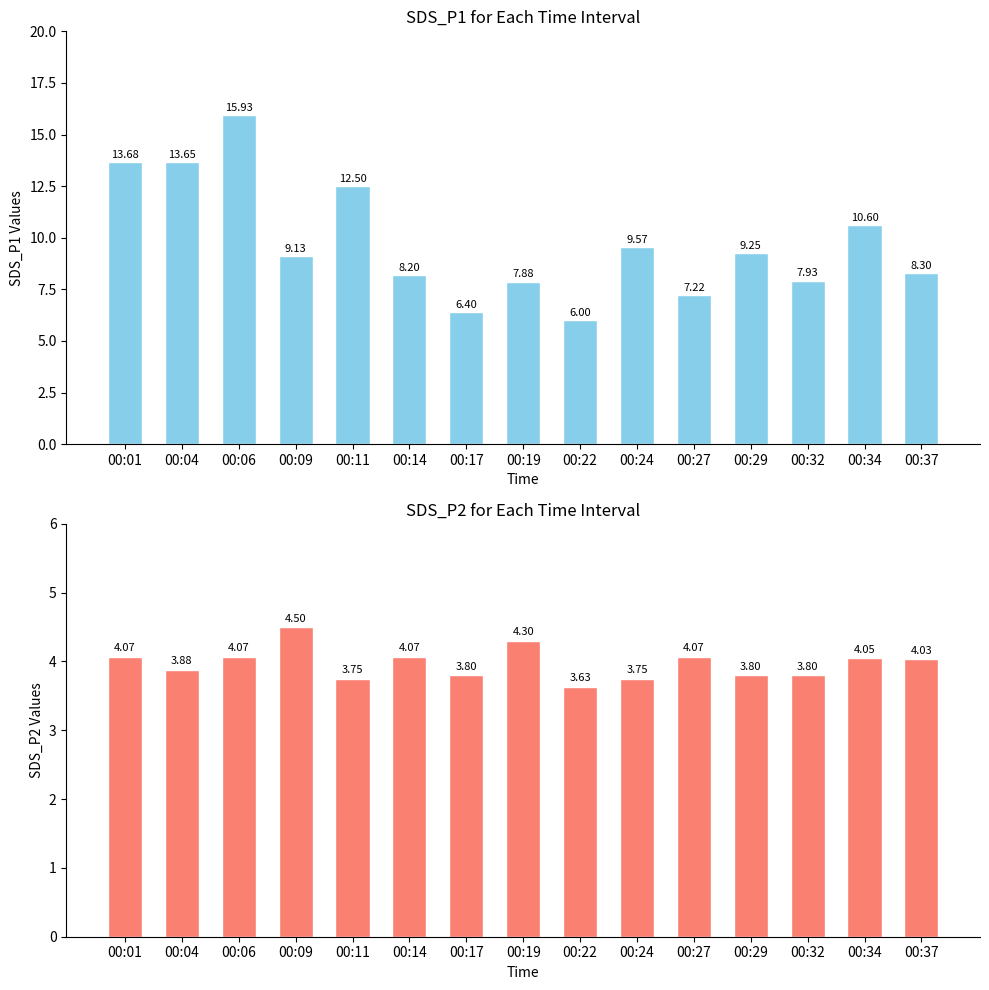

What is the value of the SDS_P1 bar at the 4th from the left?

9.1